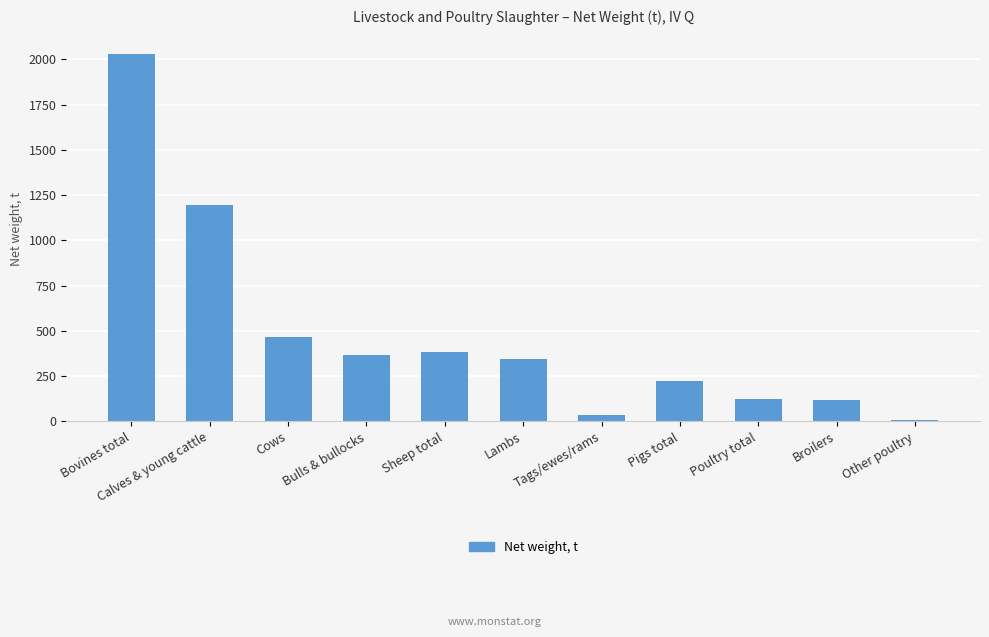

What is the maximum value shown in the chart?

2028.9